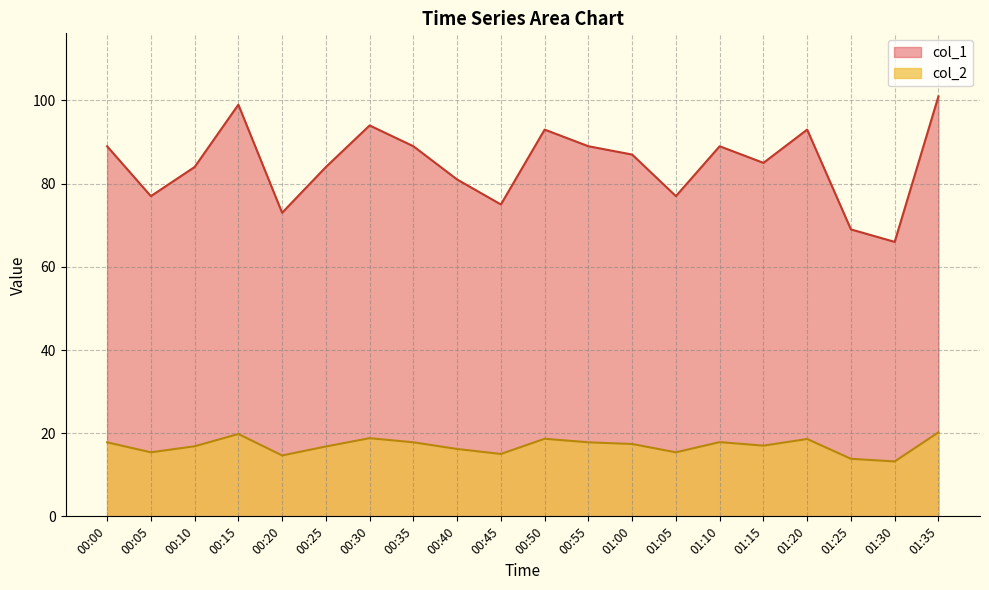

At which label is col_2 closest to 16?

00:40